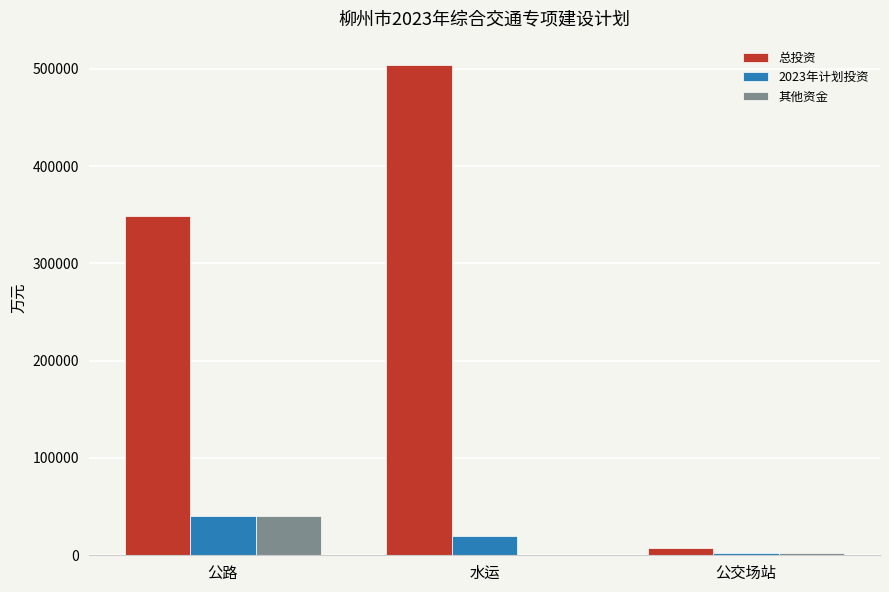

Which label corresponds to the largest value in the chart?

水运